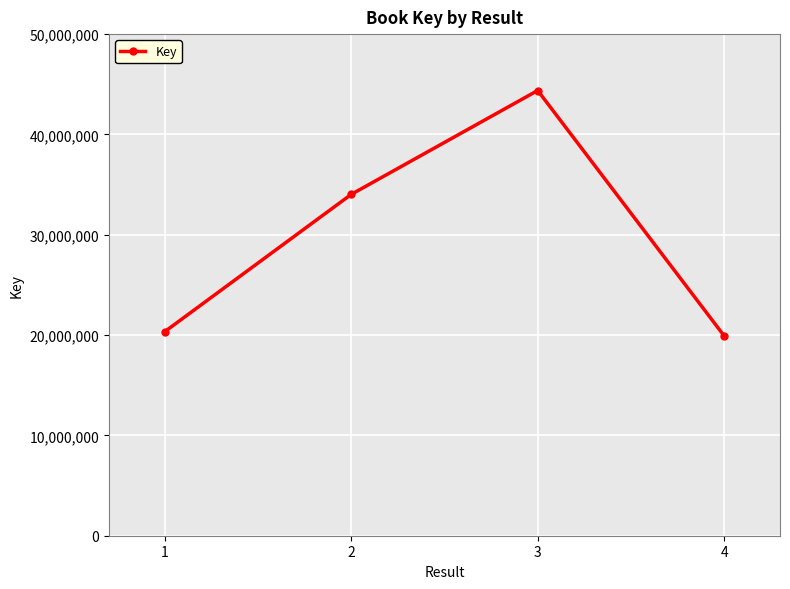

Where is the data nearest to the value 32153462?

2